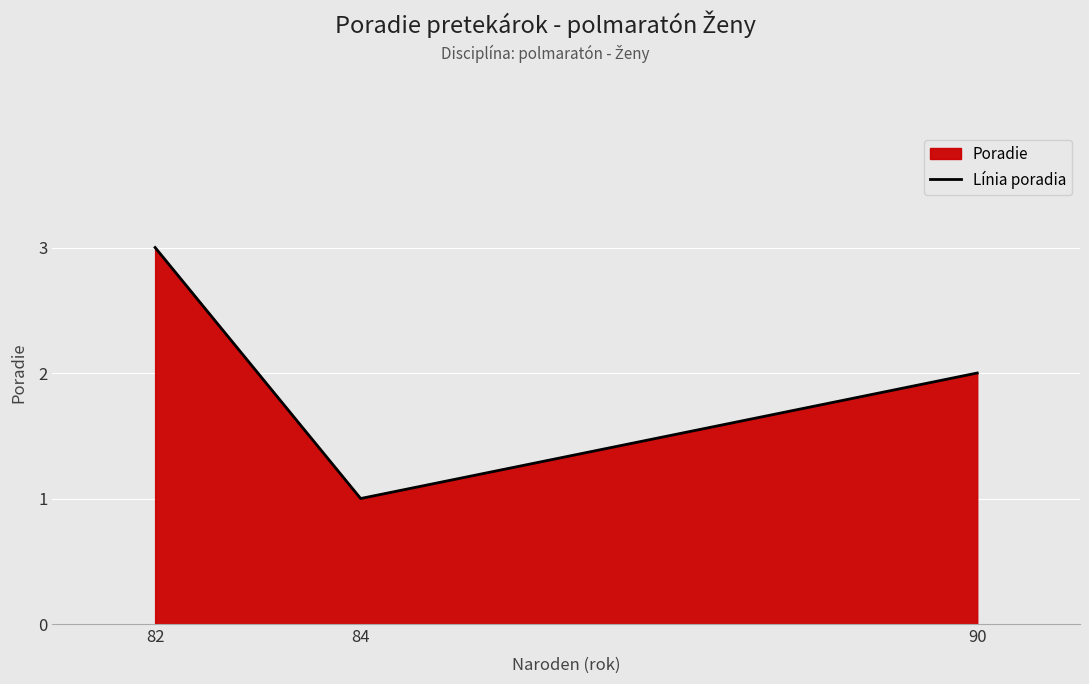

What is the approximate value at 90?

2